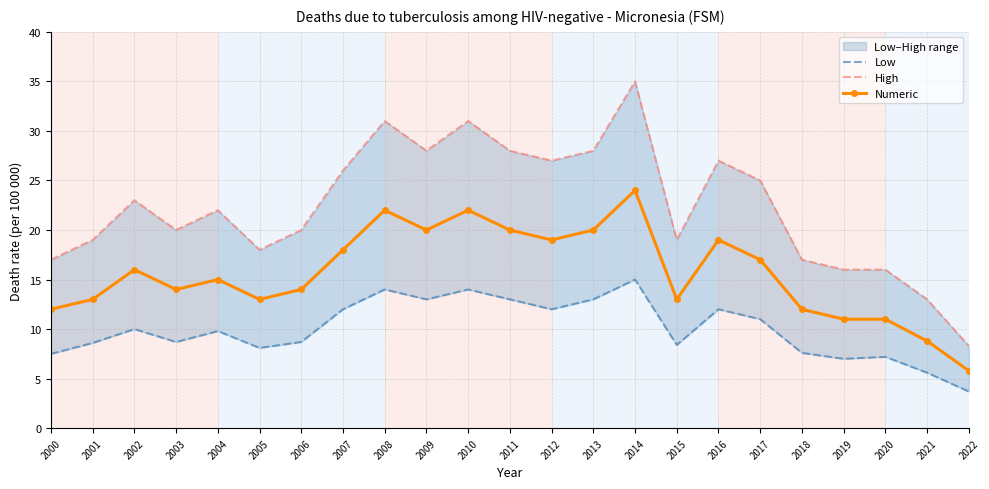

Where is the first local maximum for Low?

2002